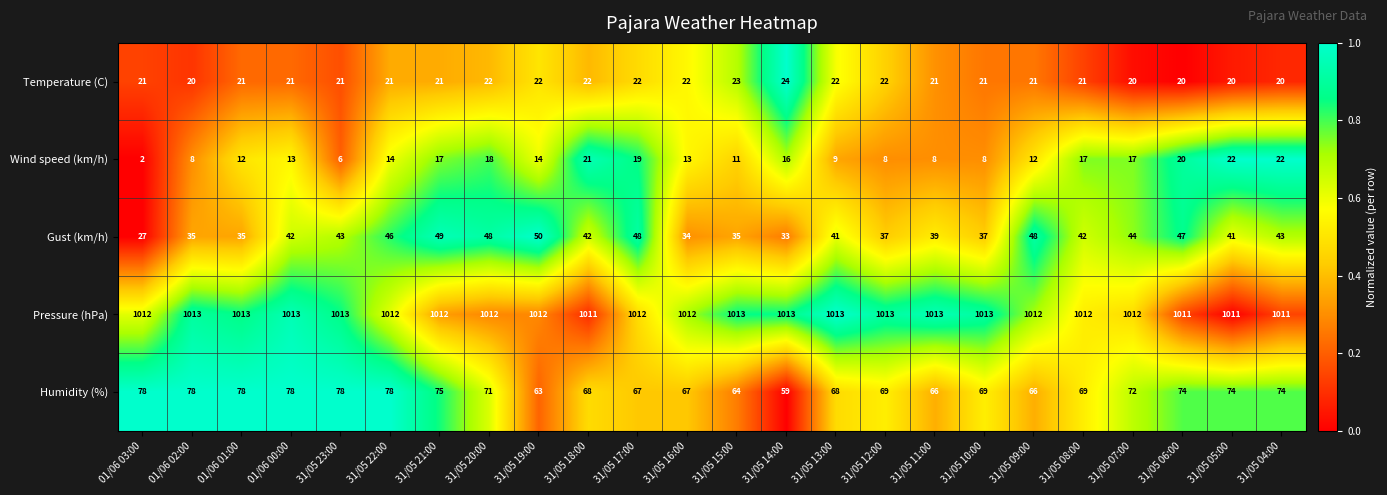

What is the greatest value displayed?

1013